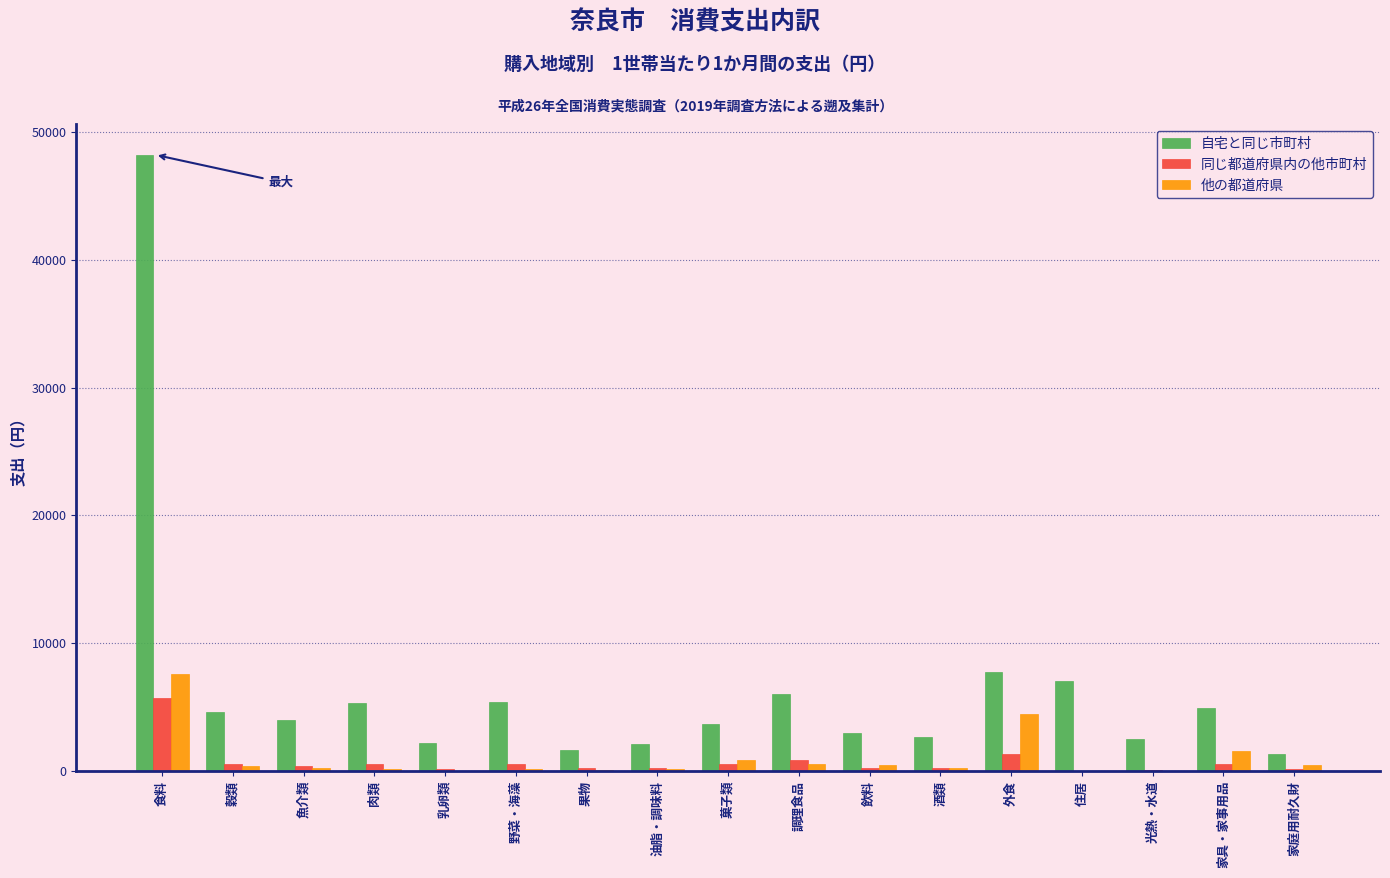

At which category is the sum across all series the highest?

食料